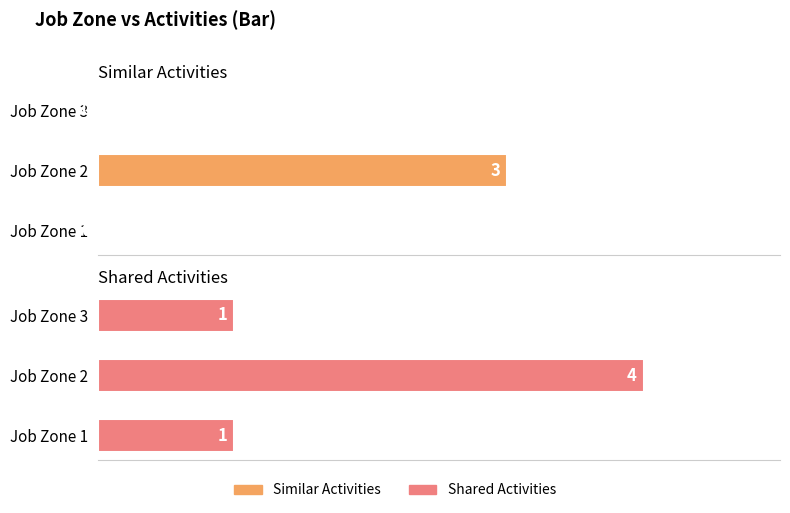

How many bars are there in each group?

2